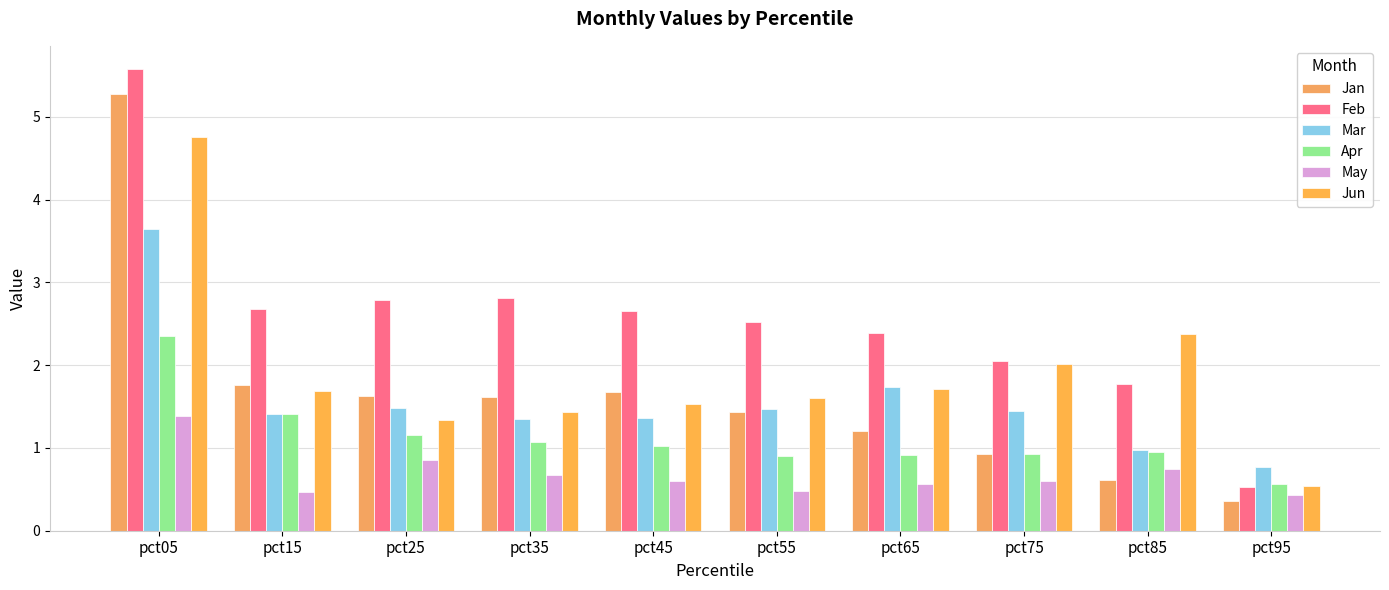

What is the value of the Mar bar at the 1st from the left?

3.6